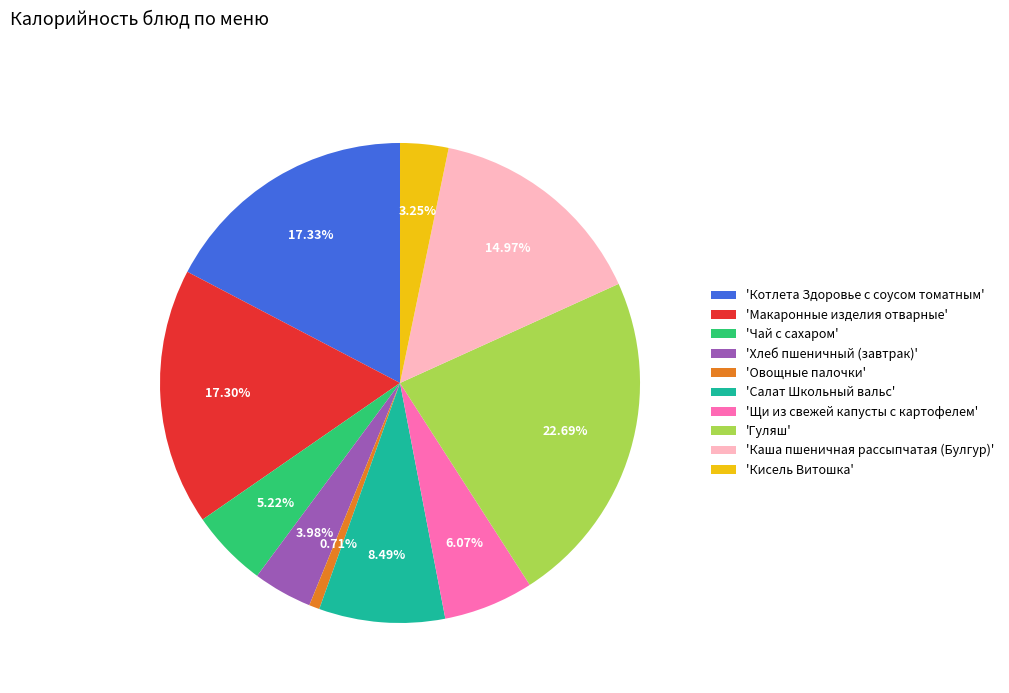

What is the largest slice in the pie chart?

'Гуляш'